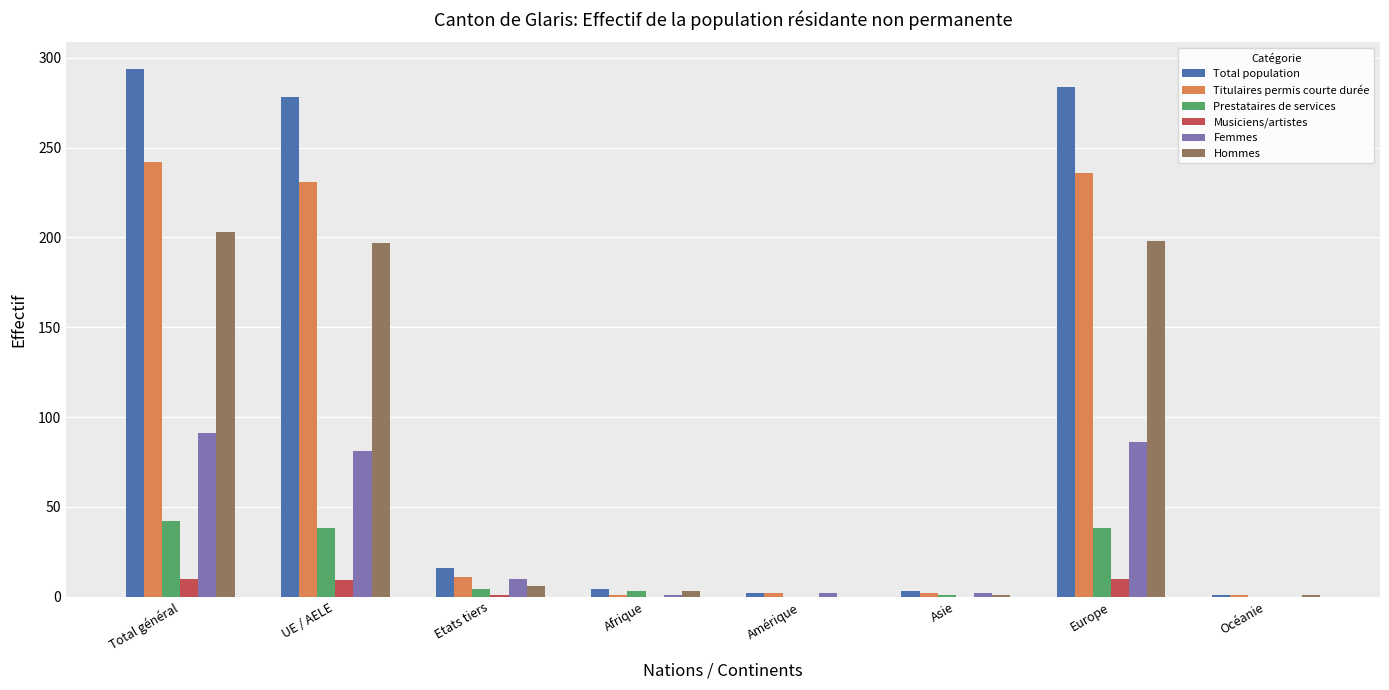

What is the maximum value shown in the chart?

294